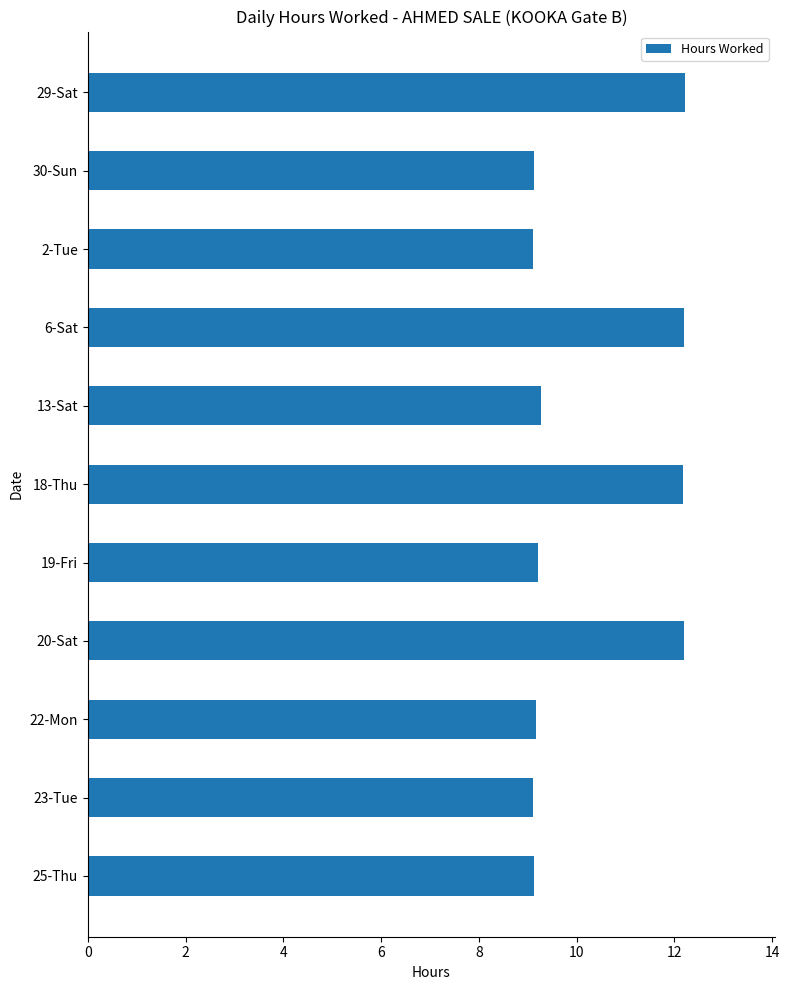

What is the minimum value shown in the chart?

9.1